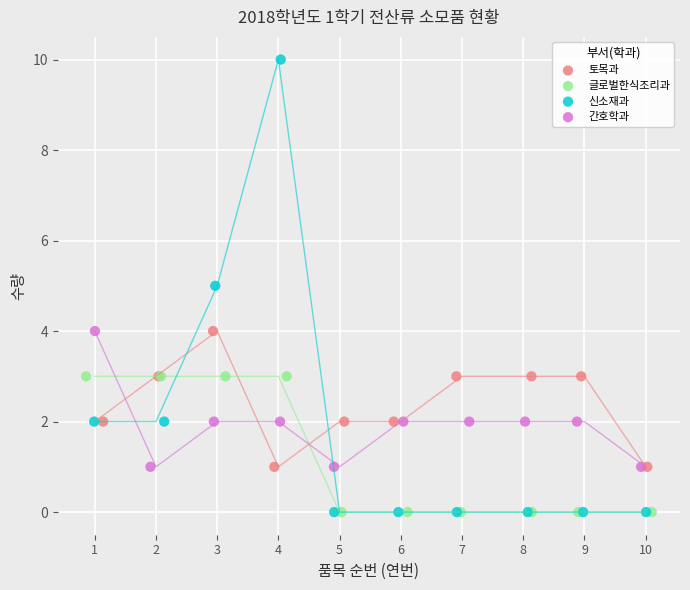

What are all the series names shown in the legend?

토목과, 글로벌한식조리과, 신소재과, 간호학과